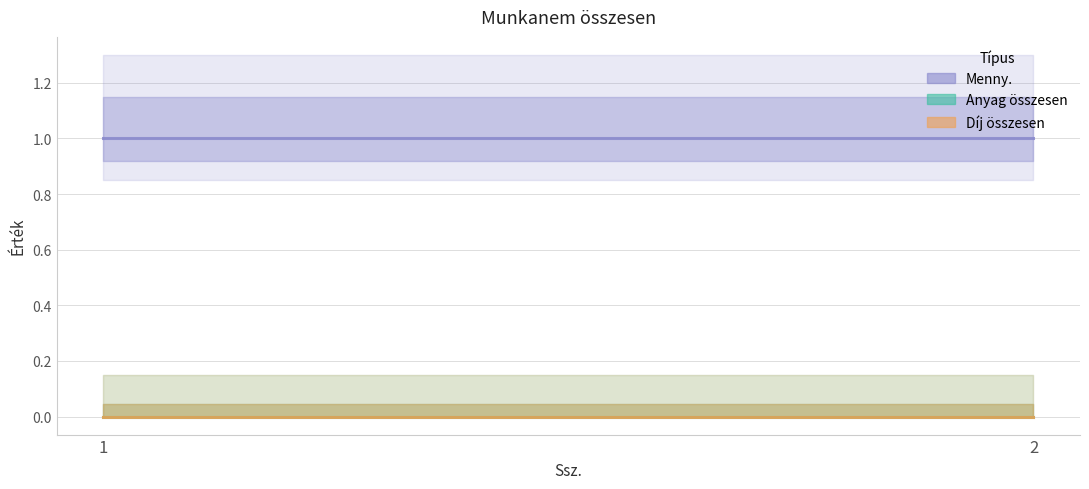

Which series has the largest total across all categories?

Menny.